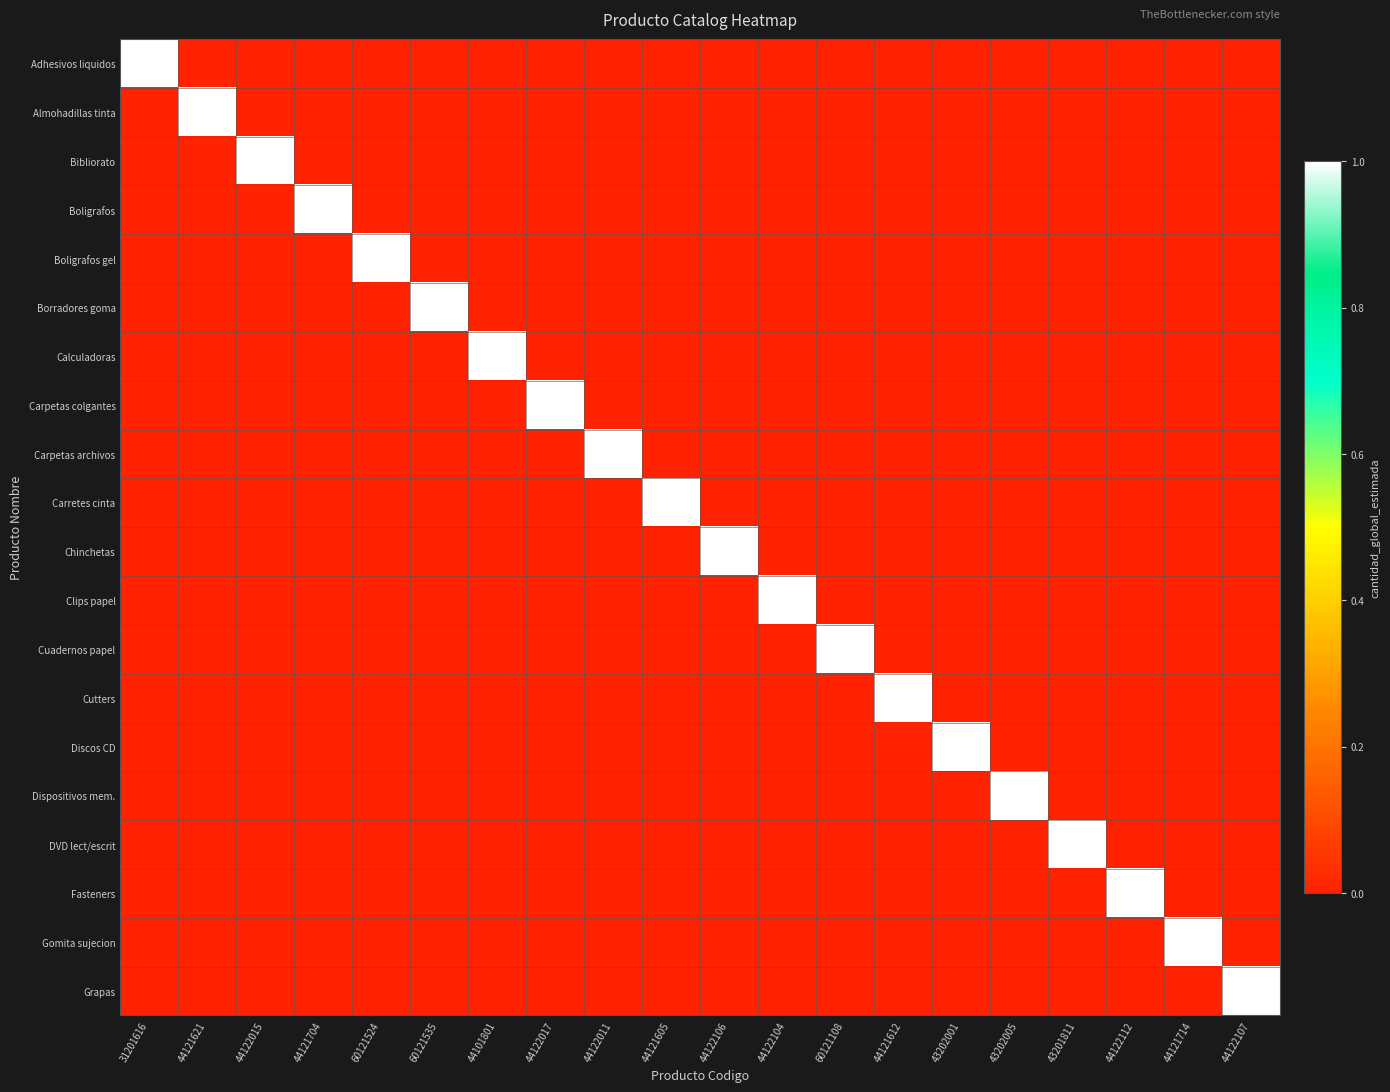

Reading left to right, what are all the values shown in this chart?

Adhesivos liquidos: 31201616=1	44121621=0	44122015=0	44121704=0	60121524=0	60121535=0	44101801=0	44122017=0	44122011=0	44121605=0	44122106=0	44122104=0	60121108=0	44121612=0	43202001=0	43202005=0	43201811=0	44122112=0	44121714=0	44122107=0
Almohadillas tinta: 31201616=0	44121621=1	44122015=0	44121704=0	60121524=0	60121535=0	44101801=0	44122017=0	44122011=0	44121605=0	44122106=0	44122104=0	60121108=0	44121612=0	43202001=0	43202005=0	43201811=0	44122112=0	44121714=0	44122107=0
Bibliorato: 31201616=0	44121621=0	44122015=1	44121704=0	60121524=0	60121535=0	44101801=0	44122017=0	44122011=0	44121605=0	44122106=0	44122104=0	60121108=0	44121612=0	43202001=0	43202005=0	43201811=0	44122112=0	44121714=0	44122107=0
Boligrafos: 31201616=0	44121621=0	44122015=0	44121704=1	60121524=0	60121535=0	44101801=0	44122017=0	44122011=0	44121605=0	44122106=0	44122104=0	60121108=0	44121612=0	43202001=0	43202005=0	43201811=0	44122112=0	44121714=0	44122107=0
Boligrafos gel: 31201616=0	44121621=0	44122015=0	44121704=0	60121524=1	60121535=0	44101801=0	44122017=0	44122011=0	44121605=0	44122106=0	44122104=0	60121108=0	44121612=0	43202001=0	43202005=0	43201811=0	44122112=0	44121714=0	44122107=0
Borradores goma: 31201616=0	44121621=0	44122015=0	44121704=0	60121524=0	60121535=1	44101801=0	44122017=0	44122011=0	44121605=0	44122106=0	44122104=0	60121108=0	44121612=0	43202001=0	43202005=0	43201811=0	44122112=0	44121714=0	44122107=0
Calculadoras: 31201616=0	44121621=0	44122015=0	44121704=0	60121524=0	60121535=0	44101801=1	44122017=0	44122011=0	44121605=0	44122106=0	44122104=0	60121108=0	44121612=0	43202001=0	43202005=0	43201811=0	44122112=0	44121714=0	44122107=0
Carpetas colgantes: 31201616=0	44121621=0	44122015=0	44121704=0	60121524=0	60121535=0	44101801=0	44122017=1	44122011=0	44121605=0	44122106=0	44122104=0	60121108=0	44121612=0	43202001=0	43202005=0	43201811=0	44122112=0	44121714=0	44122107=0
Carpetas archivos: 31201616=0	44121621=0	44122015=0	44121704=0	60121524=0	60121535=0	44101801=0	44122017=0	44122011=1	44121605=0	44122106=0	44122104=0	60121108=0	44121612=0	43202001=0	43202005=0	43201811=0	44122112=0	44121714=0	44122107=0
Carretes cinta: 31201616=0	44121621=0	44122015=0	44121704=0	60121524=0	60121535=0	44101801=0	44122017=0	44122011=0	44121605=1	44122106=0	44122104=0	60121108=0	44121612=0	43202001=0	43202005=0	43201811=0	44122112=0	44121714=0	44122107=0
Chinchetas: 31201616=0	44121621=0	44122015=0	44121704=0	60121524=0	60121535=0	44101801=0	44122017=0	44122011=0	44121605=0	44122106=1	44122104=0	60121108=0	44121612=0	43202001=0	43202005=0	43201811=0	44122112=0	44121714=0	44122107=0
Clips papel: 31201616=0	44121621=0	44122015=0	44121704=0	60121524=0	60121535=0	44101801=0	44122017=0	44122011=0	44121605=0	44122106=0	44122104=1	60121108=0	44121612=0	43202001=0	43202005=0	43201811=0	44122112=0	44121714=0	44122107=0
Cuadernos papel: 31201616=0	44121621=0	44122015=0	44121704=0	60121524=0	60121535=0	44101801=0	44122017=0	44122011=0	44121605=0	44122106=0	44122104=0	60121108=1	44121612=0	43202001=0	43202005=0	43201811=0	44122112=0	44121714=0	44122107=0
Cutters: 31201616=0	44121621=0	44122015=0	44121704=0	60121524=0	60121535=0	44101801=0	44122017=0	44122011=0	44121605=0	44122106=0	44122104=0	60121108=0	44121612=1	43202001=0	43202005=0	43201811=0	44122112=0	44121714=0	44122107=0
Discos CD: 31201616=0	44121621=0	44122015=0	44121704=0	60121524=0	60121535=0	44101801=0	44122017=0	44122011=0	44121605=0	44122106=0	44122104=0	60121108=0	44121612=0	43202001=1	43202005=0	43201811=0	44122112=0	44121714=0	44122107=0
Dispositivos mem.: 31201616=0	44121621=0	44122015=0	44121704=0	60121524=0	60121535=0	44101801=0	44122017=0	44122011=0	44121605=0	44122106=0	44122104=0	60121108=0	44121612=0	43202001=0	43202005=1	43201811=0	44122112=0	44121714=0	44122107=0
DVD lect/escrit: 31201616=0	44121621=0	44122015=0	44121704=0	60121524=0	60121535=0	44101801=0	44122017=0	44122011=0	44121605=0	44122106=0	44122104=0	60121108=0	44121612=0	43202001=0	43202005=0	43201811=1	44122112=0	44121714=0	44122107=0
Fasteners: 31201616=0	44121621=0	44122015=0	44121704=0	60121524=0	60121535=0	44101801=0	44122017=0	44122011=0	44121605=0	44122106=0	44122104=0	60121108=0	44121612=0	43202001=0	43202005=0	43201811=0	44122112=1	44121714=0	44122107=0
Gomita sujecion: 31201616=0	44121621=0	44122015=0	44121704=0	60121524=0	60121535=0	44101801=0	44122017=0	44122011=0	44121605=0	44122106=0	44122104=0	60121108=0	44121612=0	43202001=0	43202005=0	43201811=0	44122112=0	44121714=1	44122107=0
Grapas: 31201616=0	44121621=0	44122015=0	44121704=0	60121524=0	60121535=0	44101801=0	44122017=0	44122011=0	44121605=0	44122106=0	44122104=0	60121108=0	44121612=0	43202001=0	43202005=0	43201811=0	44122112=0	44121714=0	44122107=1